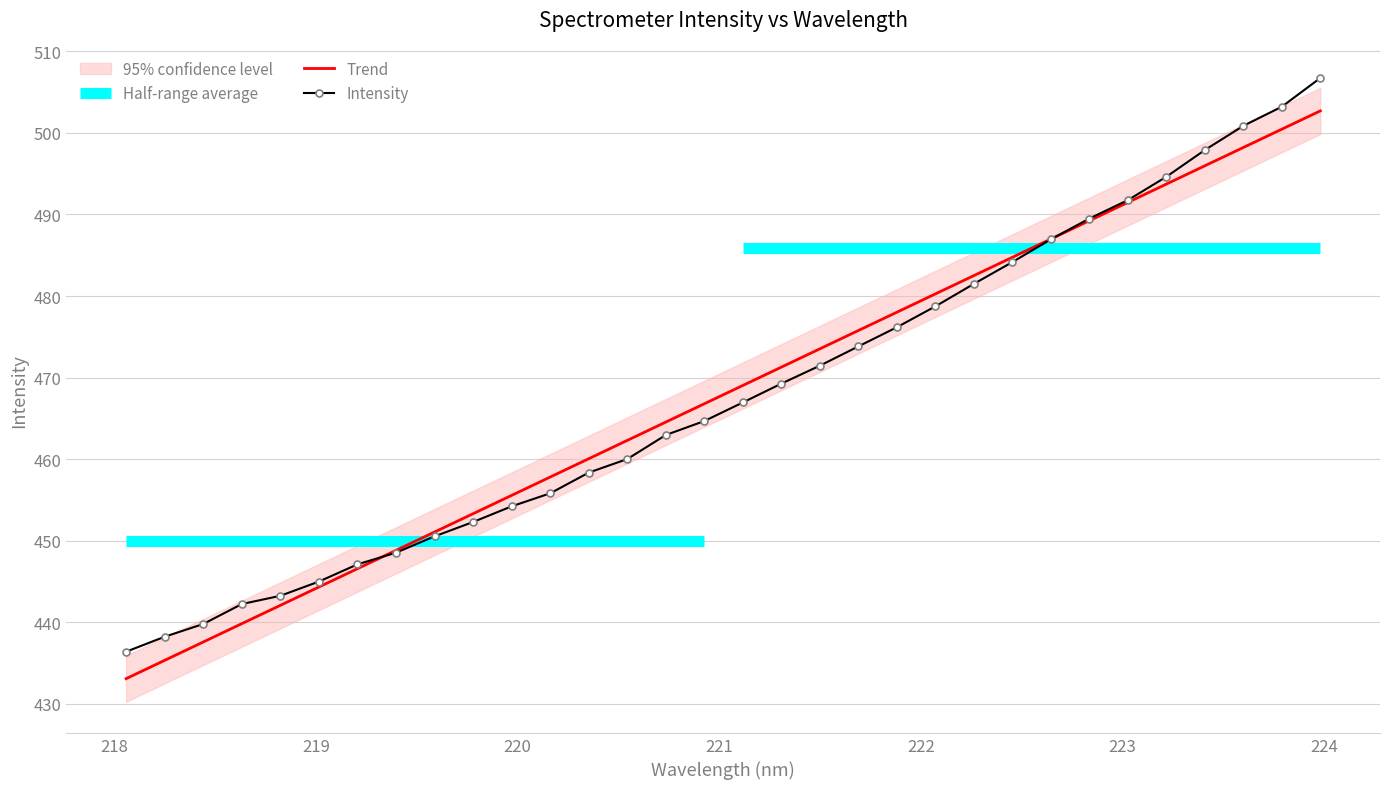

Rank the categories by value from highest to lowest.

223.9802, 223.7895, 223.5987, 223.408, 223.2172, 223.0264, 222.8355, 222.6447, 222.4538, 222.263, 222.0721, 221.8812, 221.6902, 221.4993, 221.3083, 221.1174, 220.9264, 220.7354, 220.5444, 220.3533, 220.1623, 219.9712, 219.7801, 219.589, 219.3979, 219.2067, 219.0156, 218.8244, 218.6332, 218.442, 218.2508, 218.0596